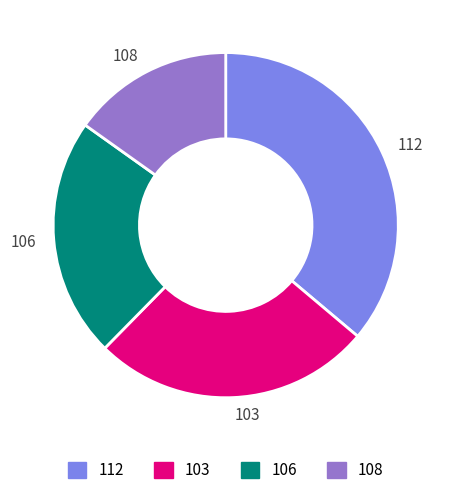

Rank the categories by value from lowest to highest.

108, 106, 103, 112